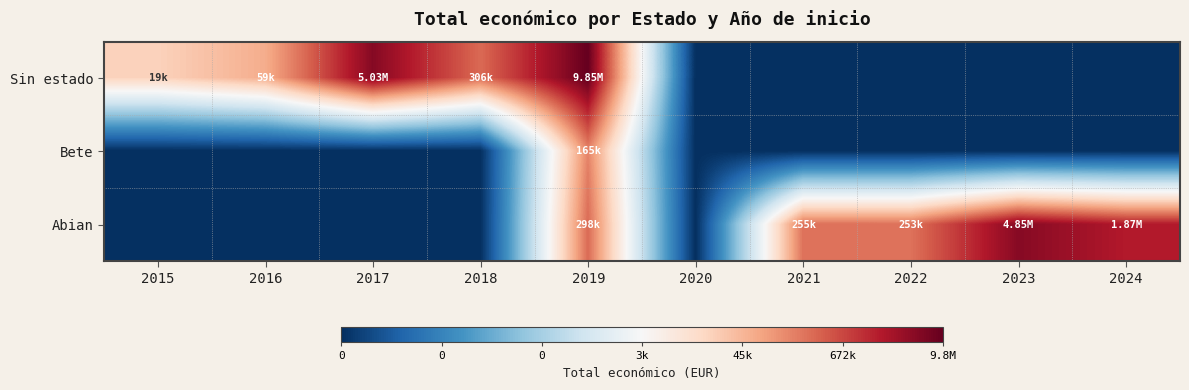

Reading left to right, list all the values displayed in this chart.

Sin estado: 2015=9.9	2016=11.0	2017=15.4	2018=12.6	2019=16.1	2020=0.0	2021=0.0	2022=0.0	2023=0.0	2024=0.0
Bete: 2015=0.0	2016=0.0	2017=0.0	2018=0.0	2019=12.0	2020=0.0	2021=0.0	2022=0.0	2023=0.0	2024=0.0
Abian: 2015=0.0	2016=0.0	2017=0.0	2018=0.0	2019=12.6	2020=0.0	2021=12.5	2022=12.4	2023=15.4	2024=14.4